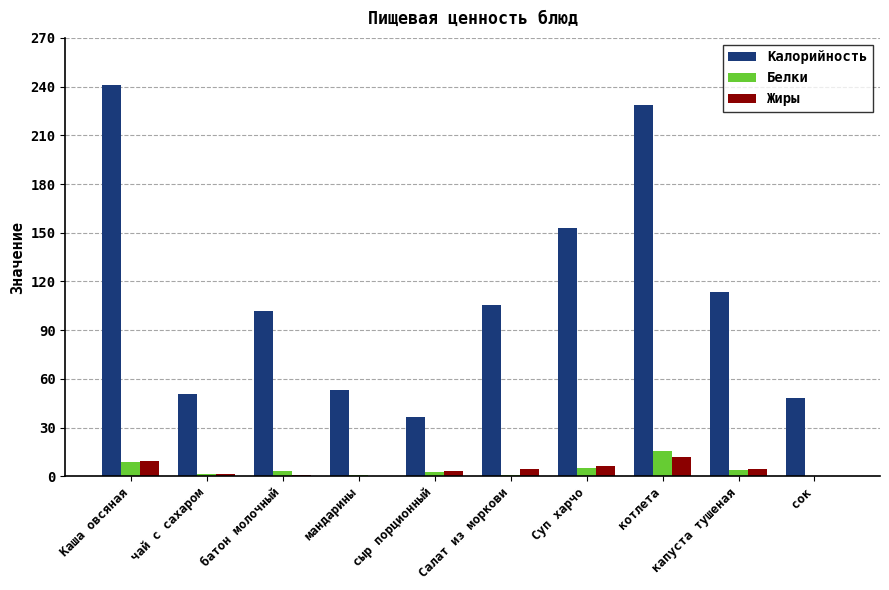

Which series has the largest total across all categories?

Калорийность